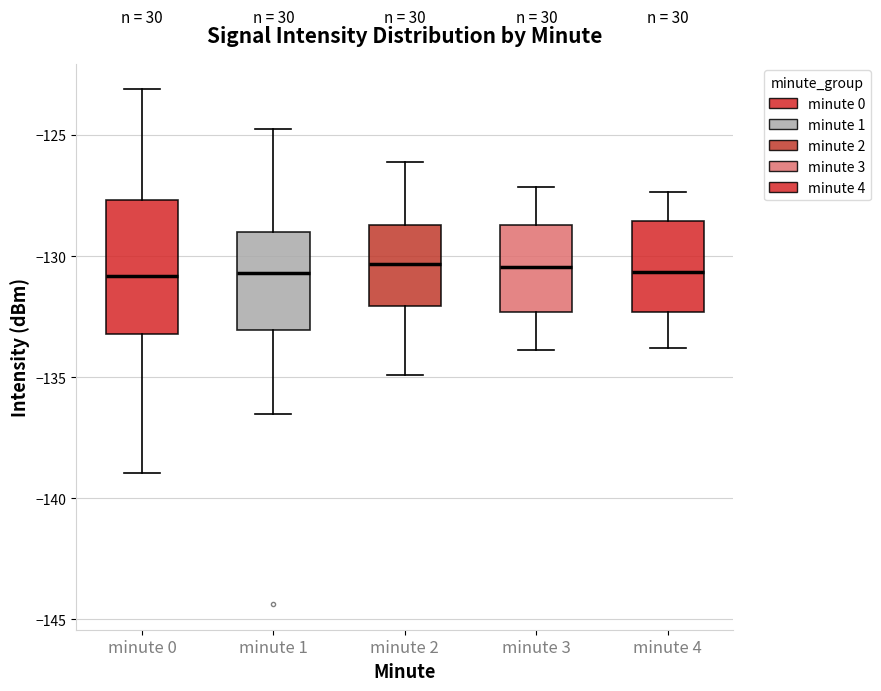

Reading left to right, transcribe this box plot: for each box, give where its median line is, the range the box spans, and where its two whiskers end, as read against the y-axis. The values are not printed on the chart, so give them approximately, as read against the axis.

minute 0: median -131.0, box -133.0 to -127.5, whiskers -139.0 to -123.0
minute 1: median -130.5, box -133.0 to -129.0, whiskers -136.5 to -124.5
minute 2: median -130.5, box -132.0 to -128.5, whiskers -135.0 to -126.0
minute 3: median -130.5, box -132.5 to -128.5, whiskers -134.0 to -127.0
minute 4: median -130.5, box -132.5 to -128.5, whiskers -134.0 to -127.5